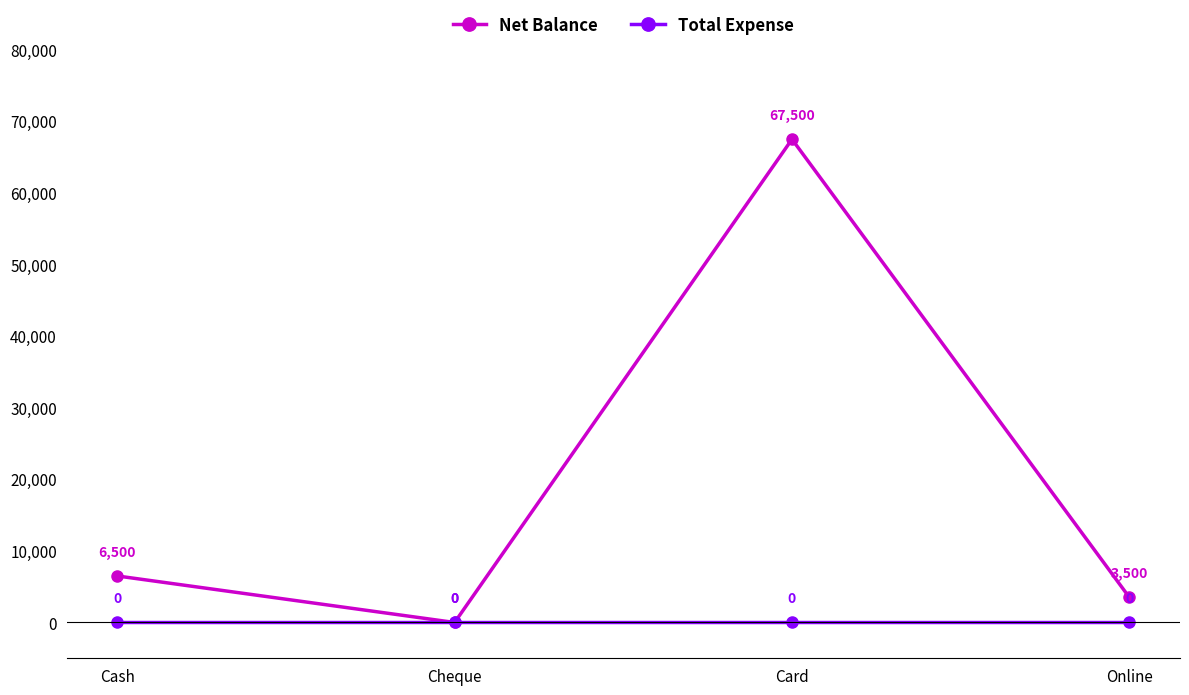

Is the value of Net Balance at Card greater than the value of Total Expense at Cash?

Yes